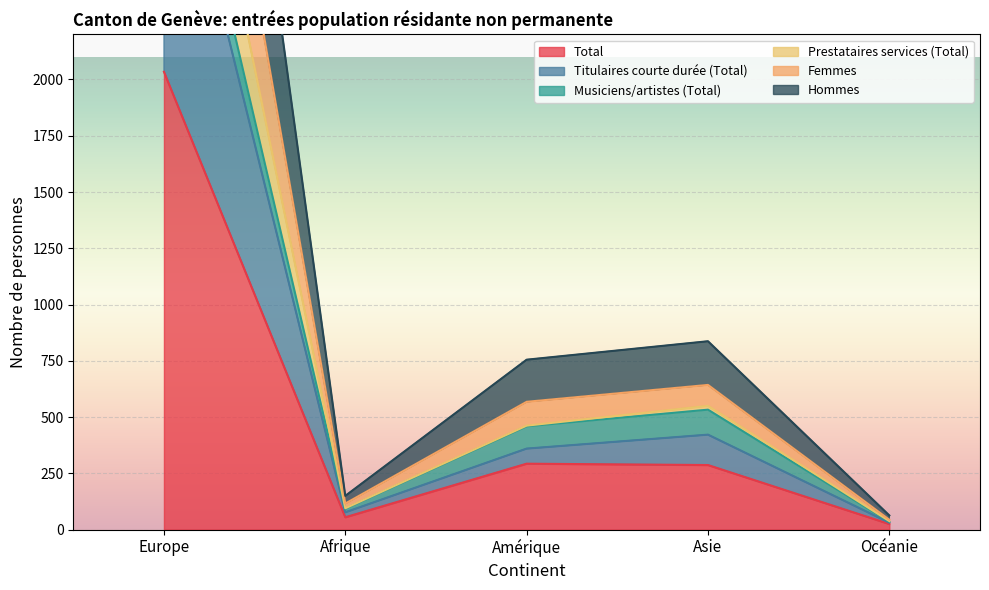

At which label does Titulaires courte durée (Total) reach its minimum?

Océanie